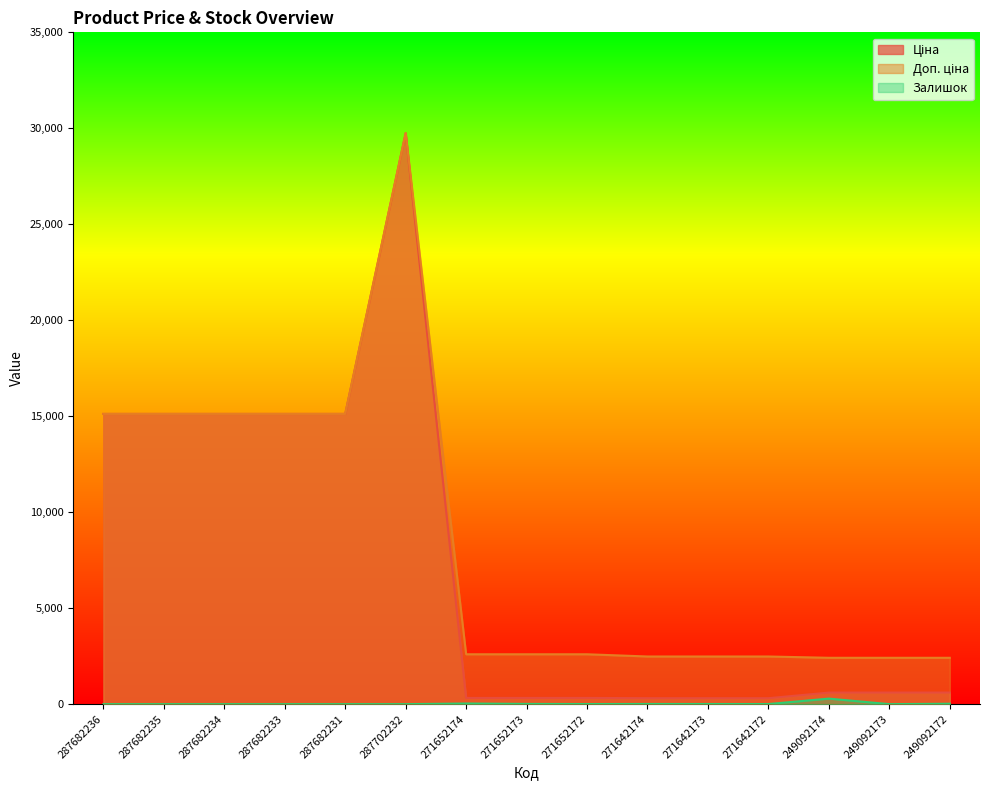

What is the difference between the Залишок values at 271652172 and 271652173?

7.0